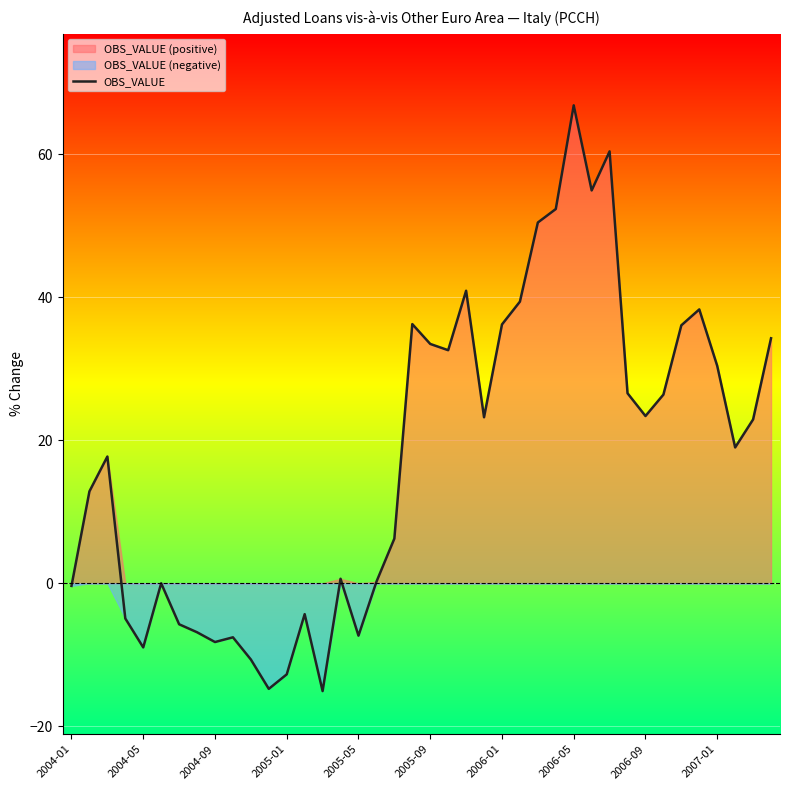

How many positive values are there?

27